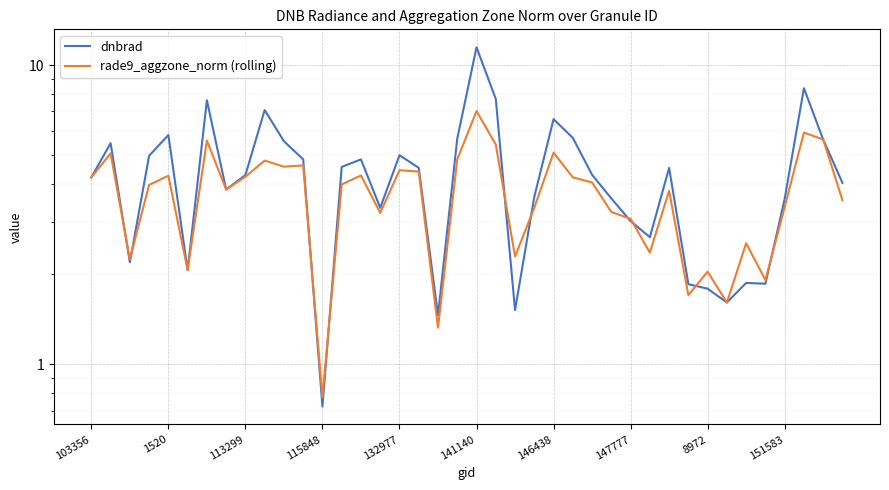

What is the difference between the rade9_aggzone_norm (rolling) values at 11 and 24?

0.5